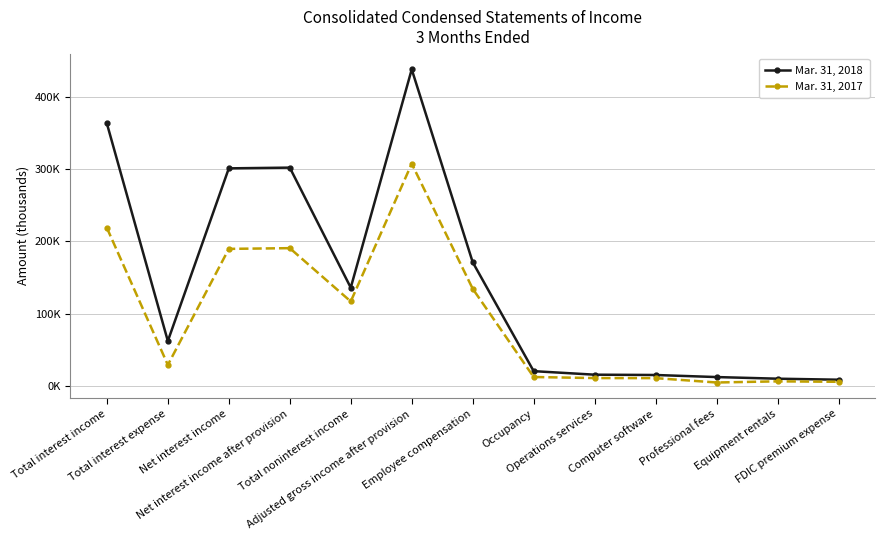

What is the label of the 13th point from the left?

FDIC premium expense